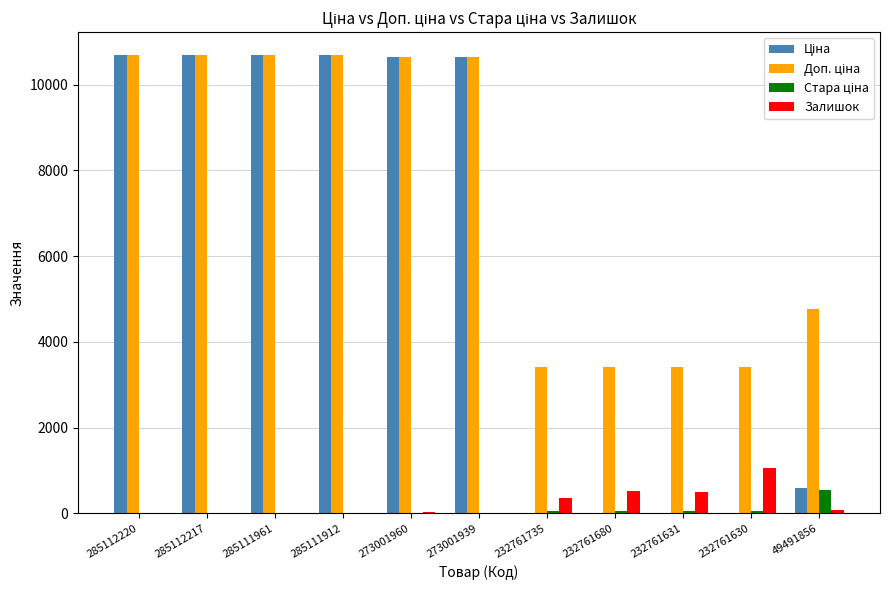

True or false: Залишок has a value of 934.5 at 232761680.

False